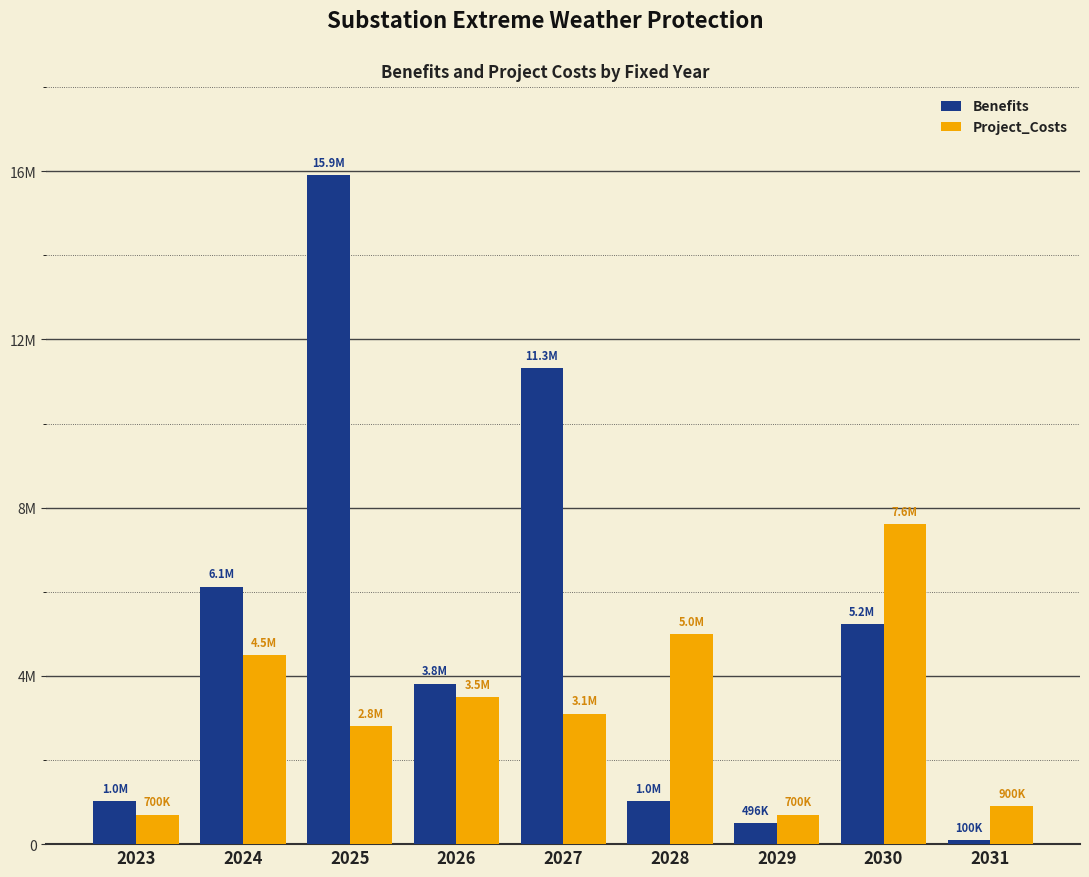

Reading left to right, extract all data points from this chart.

Benefits: 1021013.3	6123293.9	15897368.6	3816405.6	11315399.8	1021821.6	496266.8	5231539.8	99933.1
Project_Costs: 700000.0	4500000.0	2800000.0	3500000.0	3100000.0	5000000.0	700000.0	7600000.0	900000.0